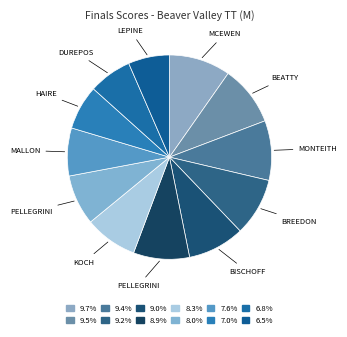

Count the number of slices in the pie.

12